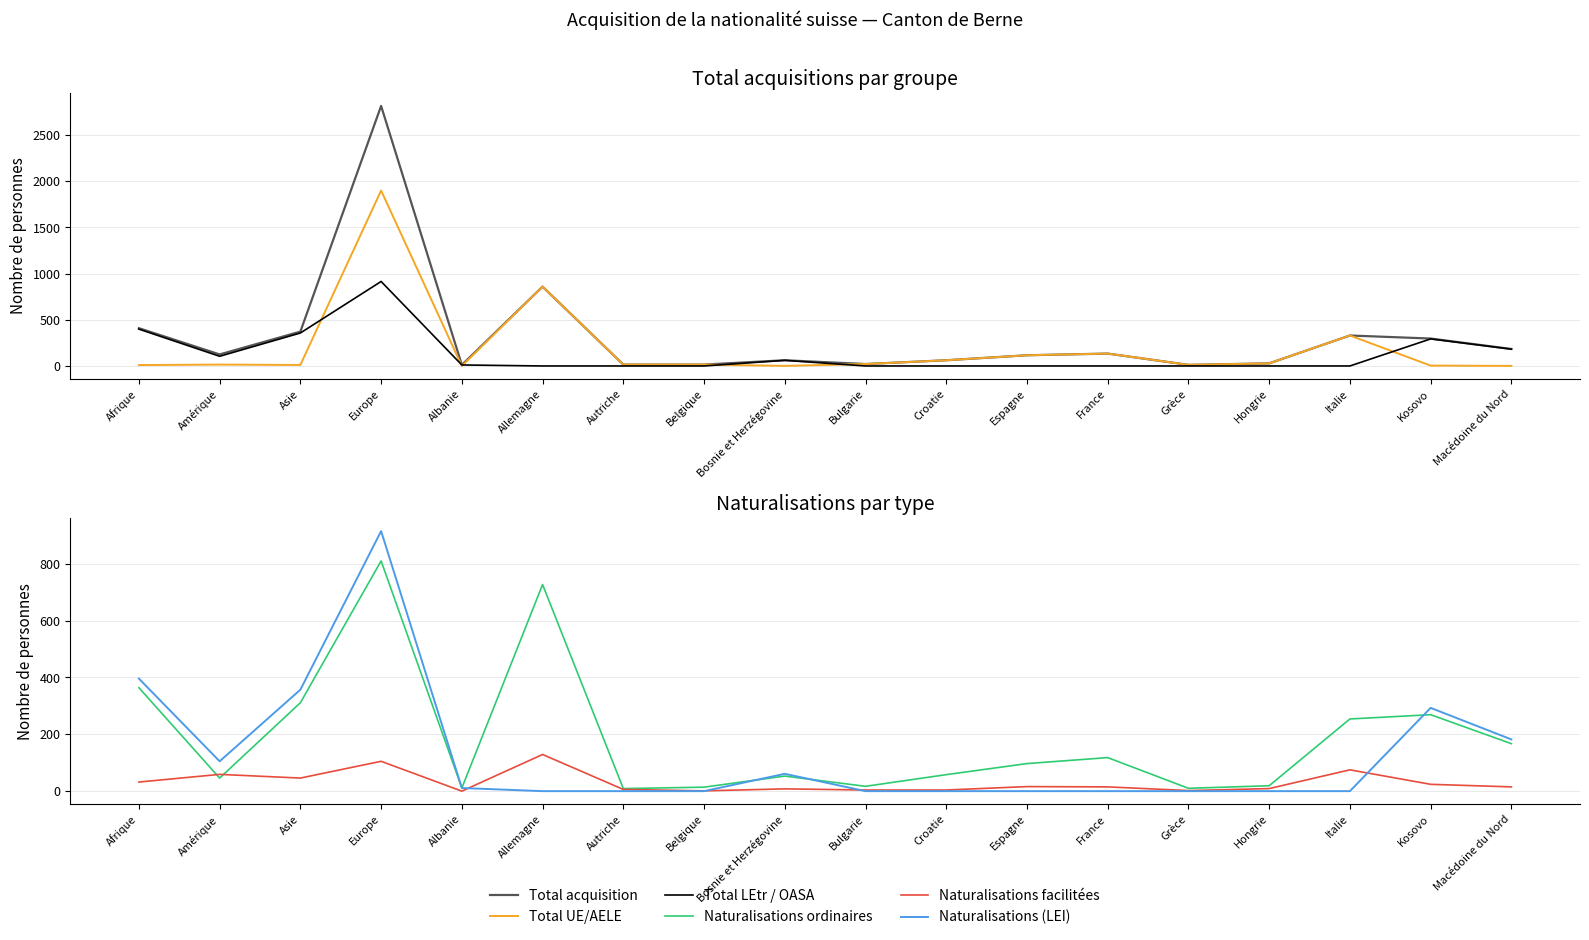

How many interior local valleys does the Naturalisations ordinaires series have?

5